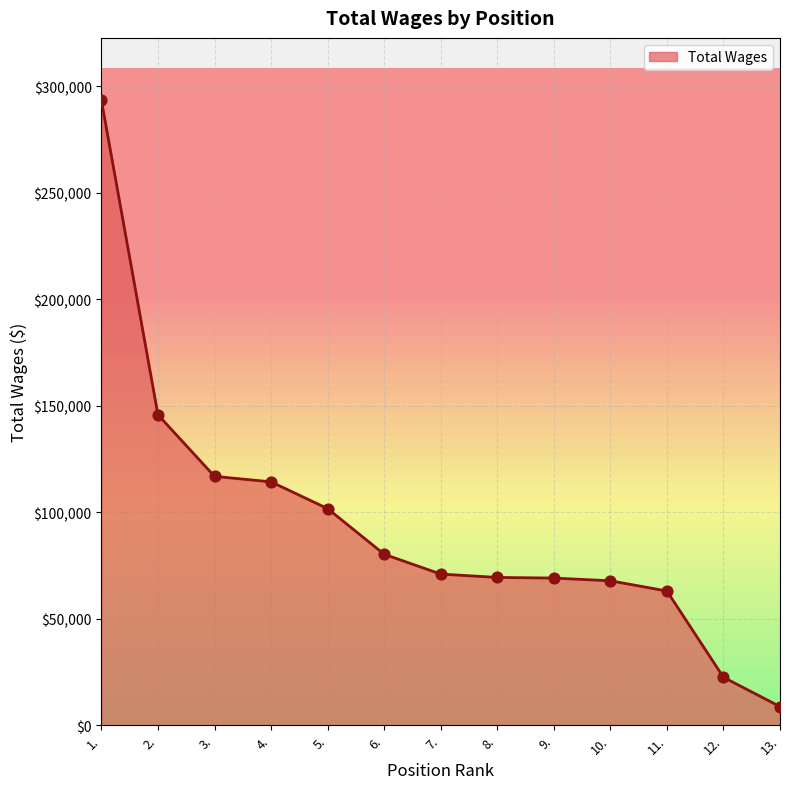

What is the change in value from 7. to 9.?

-1876